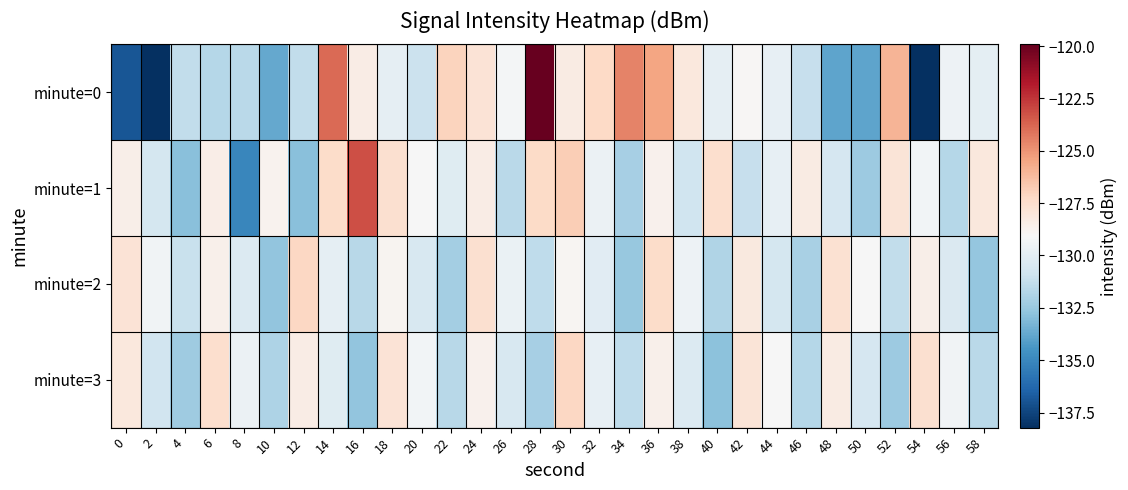

Between 8 and 52, which series saw the biggest shift?

minute=1